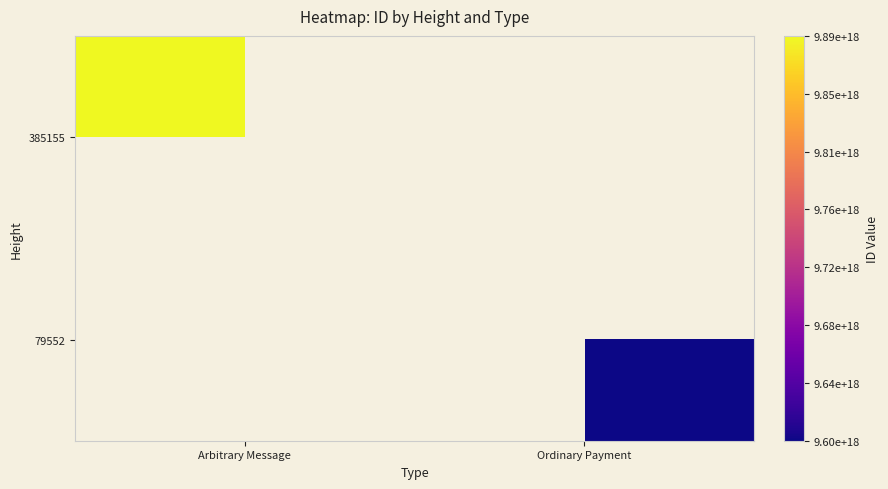

Which category has the lowest value in the 385155 series?

Arbitrary Message